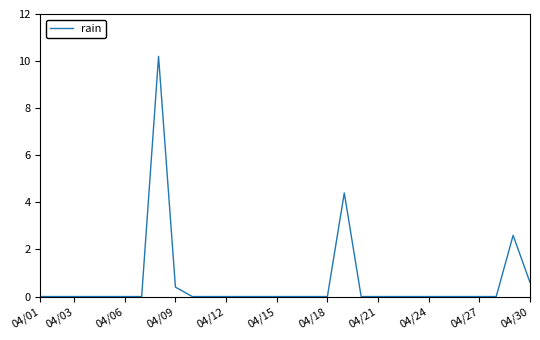

What is the difference between the second highest and minimum values?

4.4